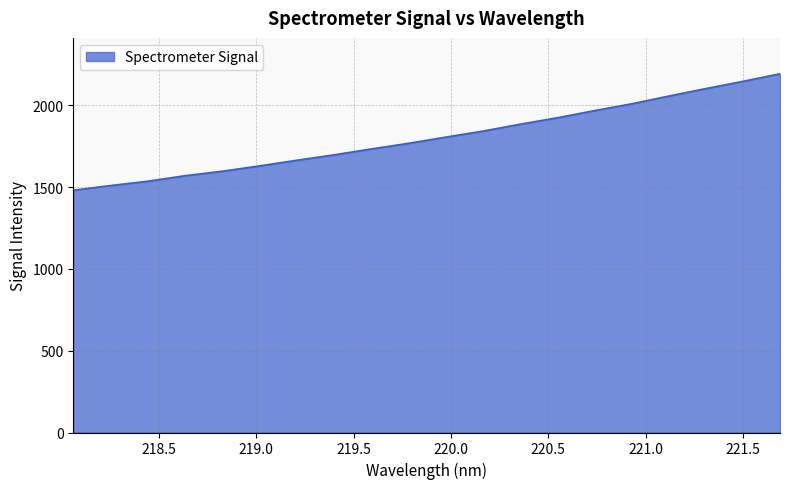

What is the greatest value displayed?

2193.6